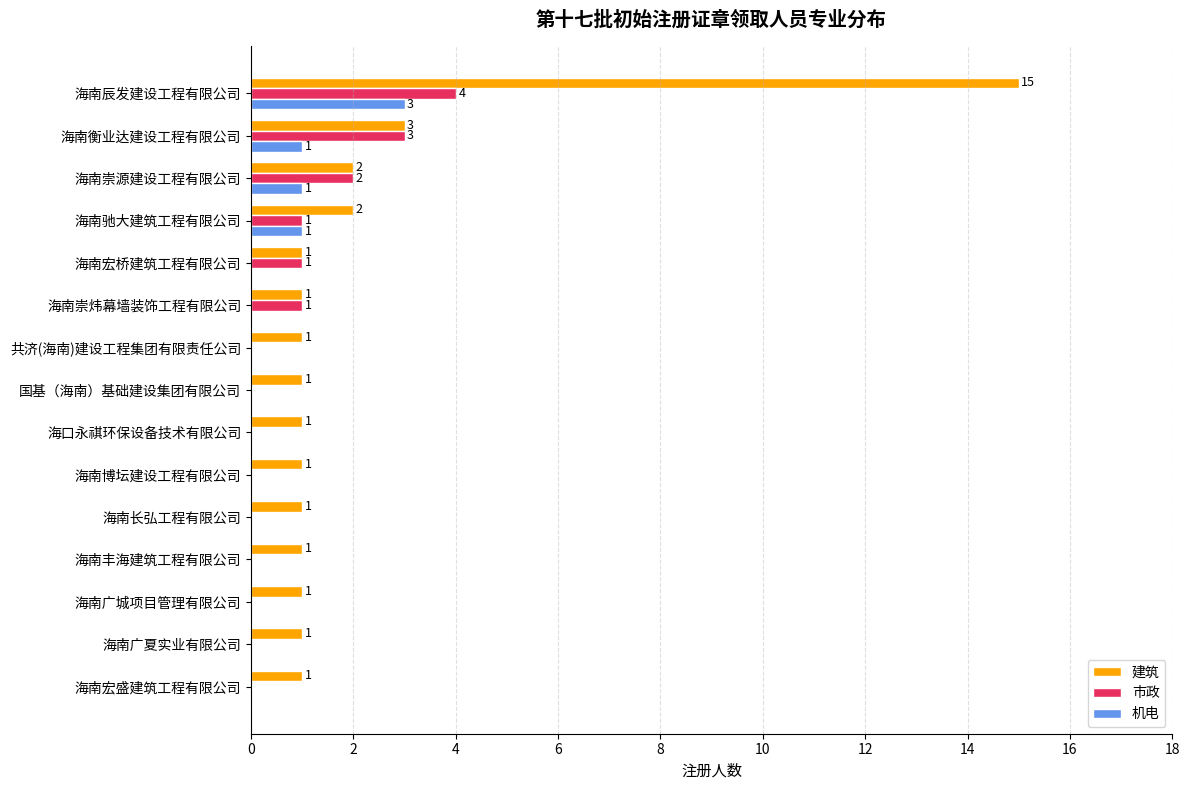

What is the greatest value displayed?

15